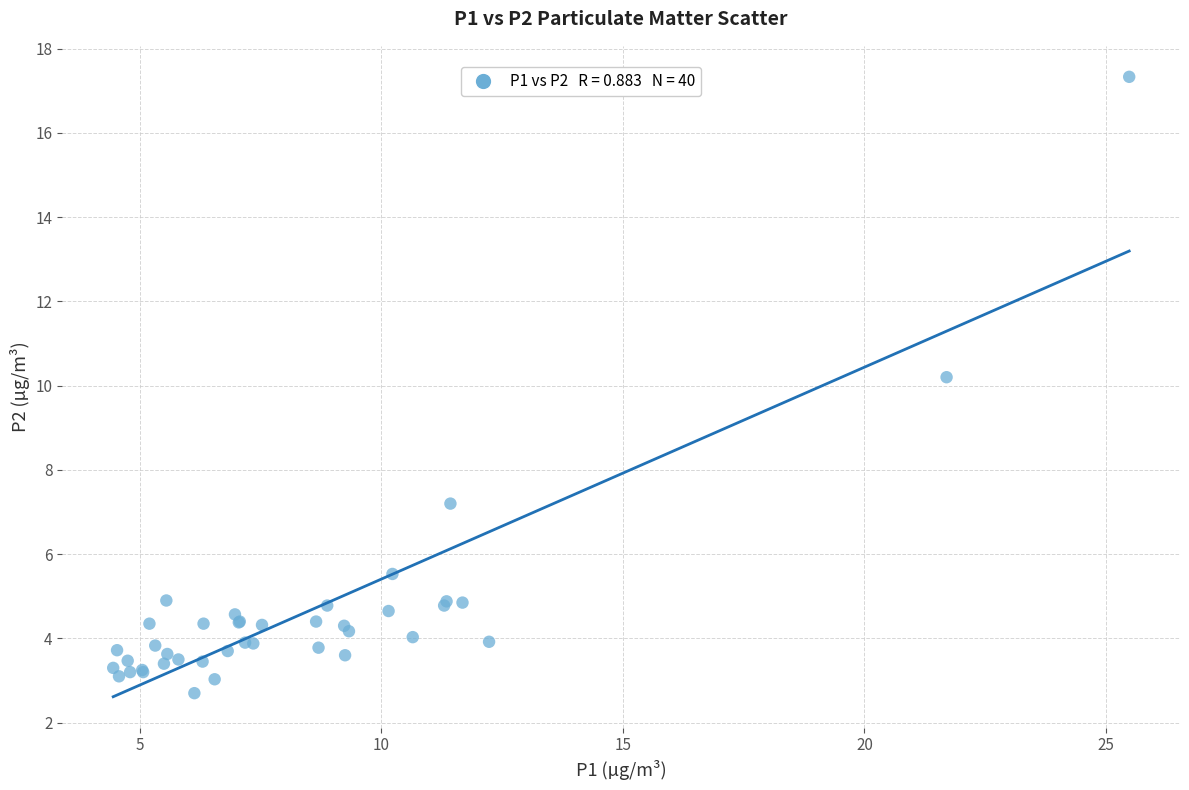

What Y value in the scatter plot is closest to 10?

10.2